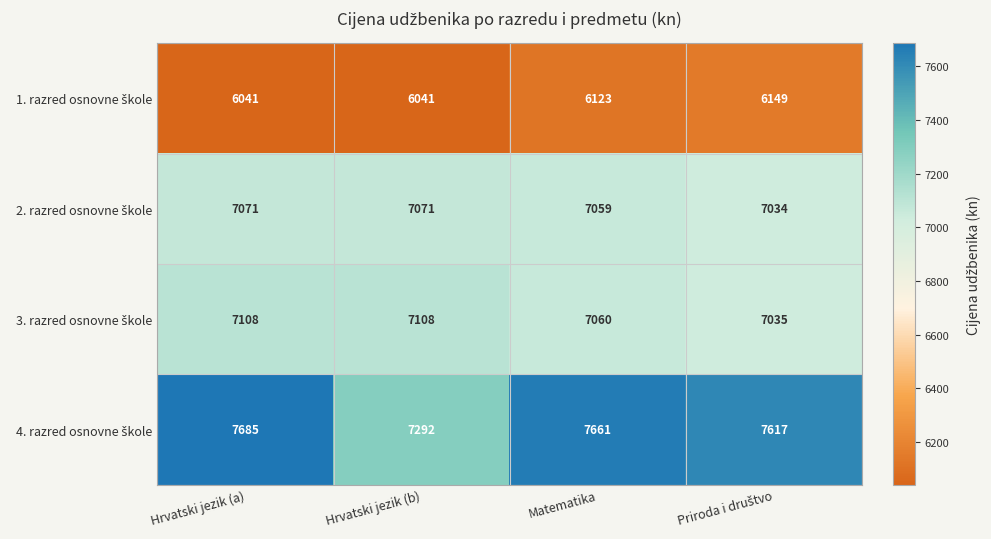

What is the difference between the highest and lowest values at Hrvatski jezik (a)?

1644